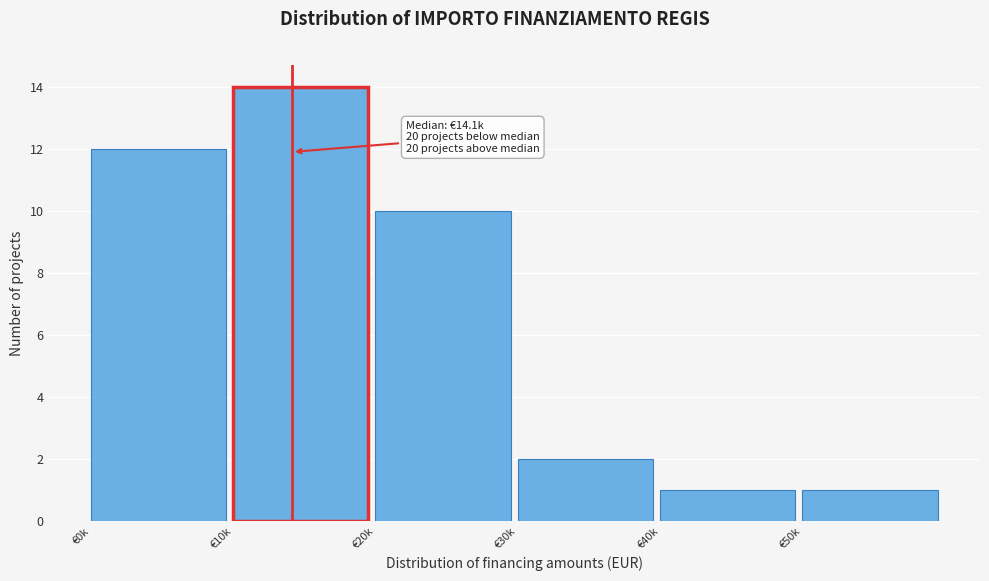

Reading left to right, what are all the values shown in this chart?

12	14	10	2	1	1